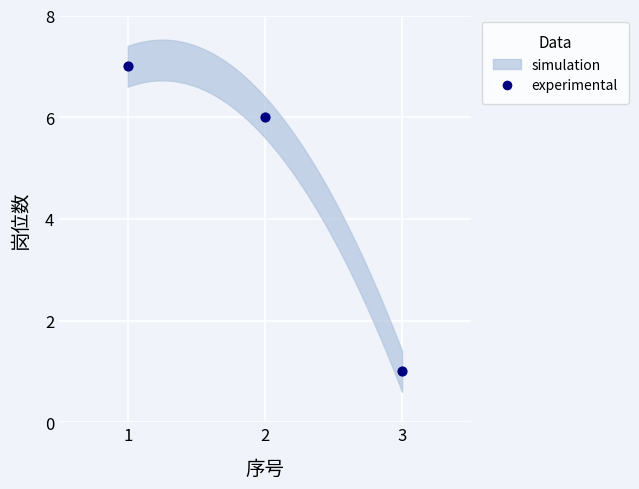

What Y value in the scatter plot is closest to 4?

6